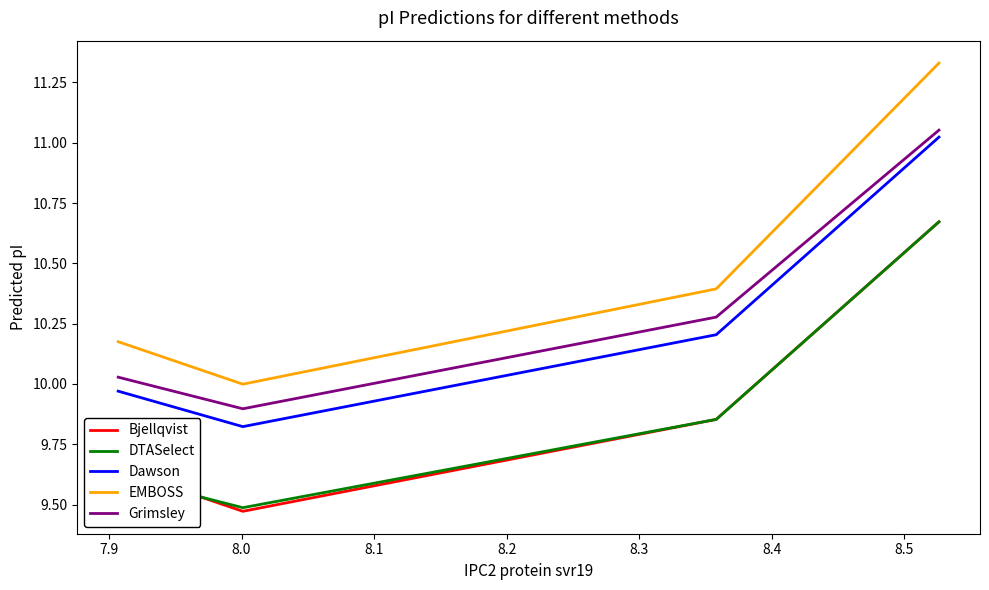

How many interior local valleys does the DTASelect series have?

1